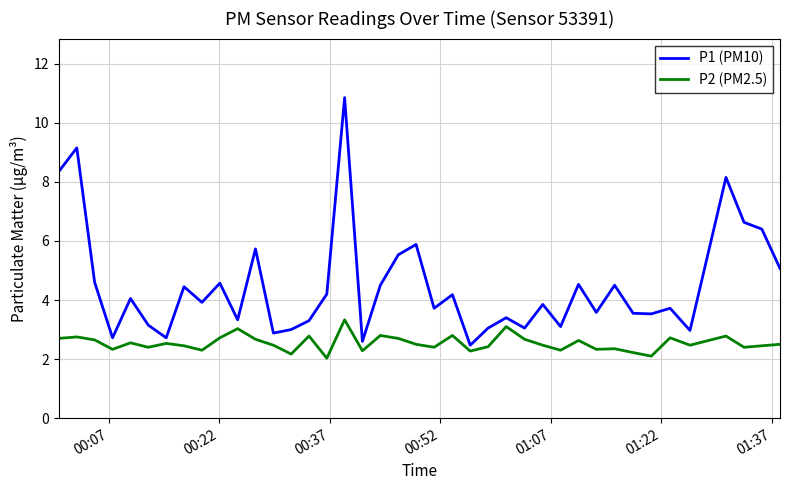

Which series has the largest total across all categories?

P1 (PM10)